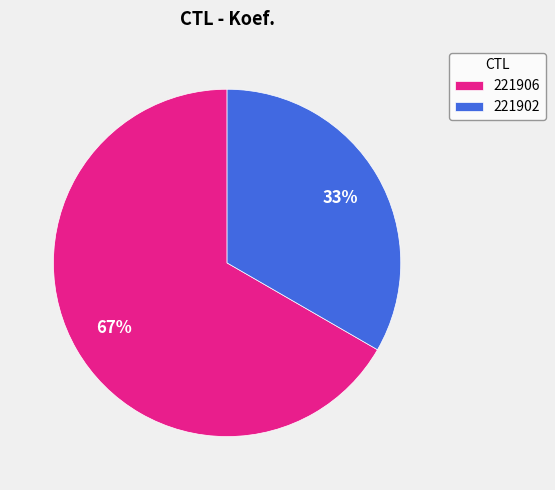

Is it true that 221902 is 33% of the pie?

True